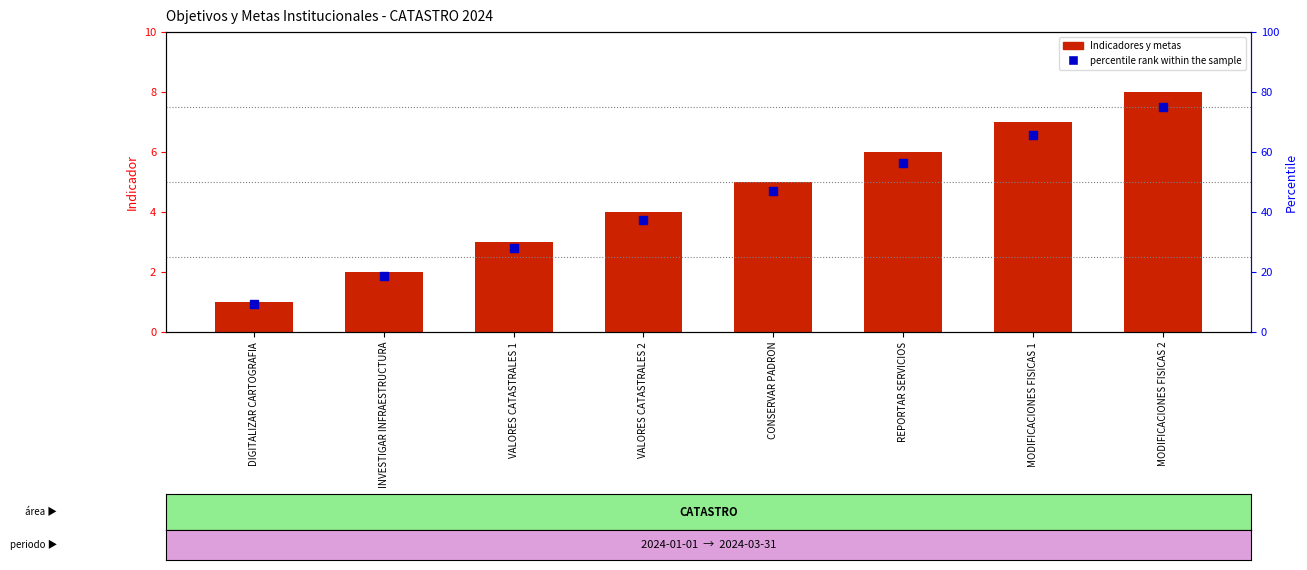

What is the total value across all series at DIGITALIZAR CARTOGRAFIA?

10.4